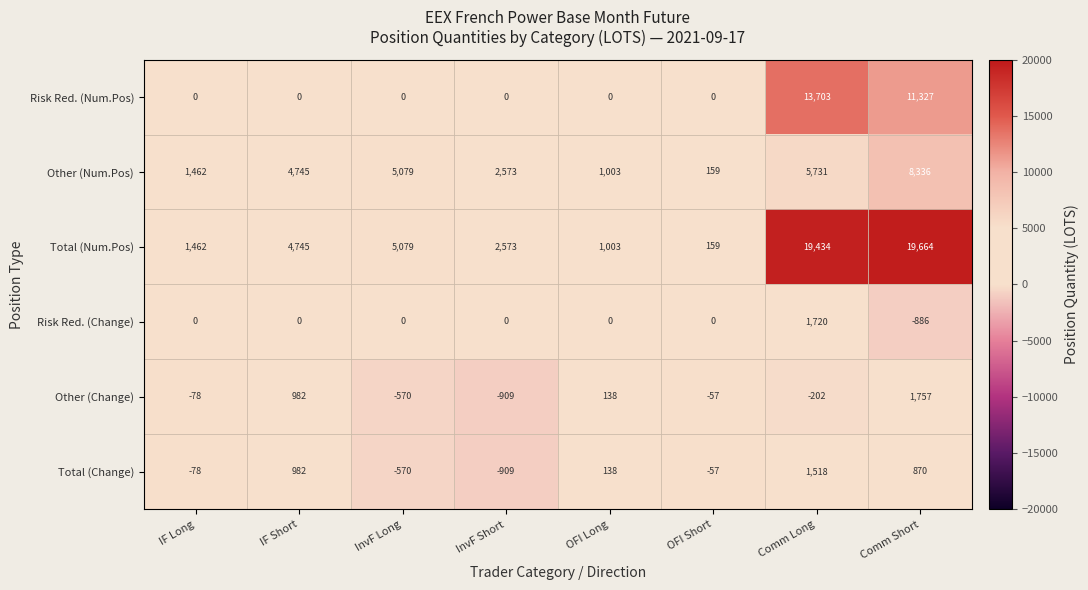

What is the sum of the Total (Change) values at InvF Short and Comm Short?

-39